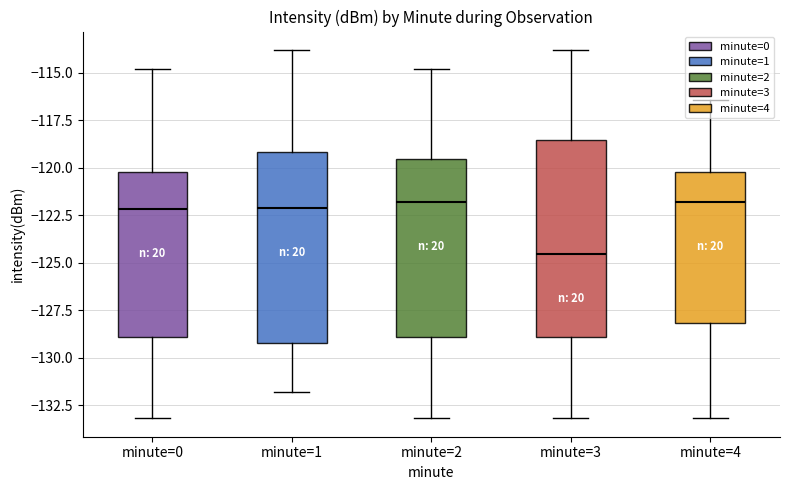

What is the label of the 4th bar from the left?

minute=3